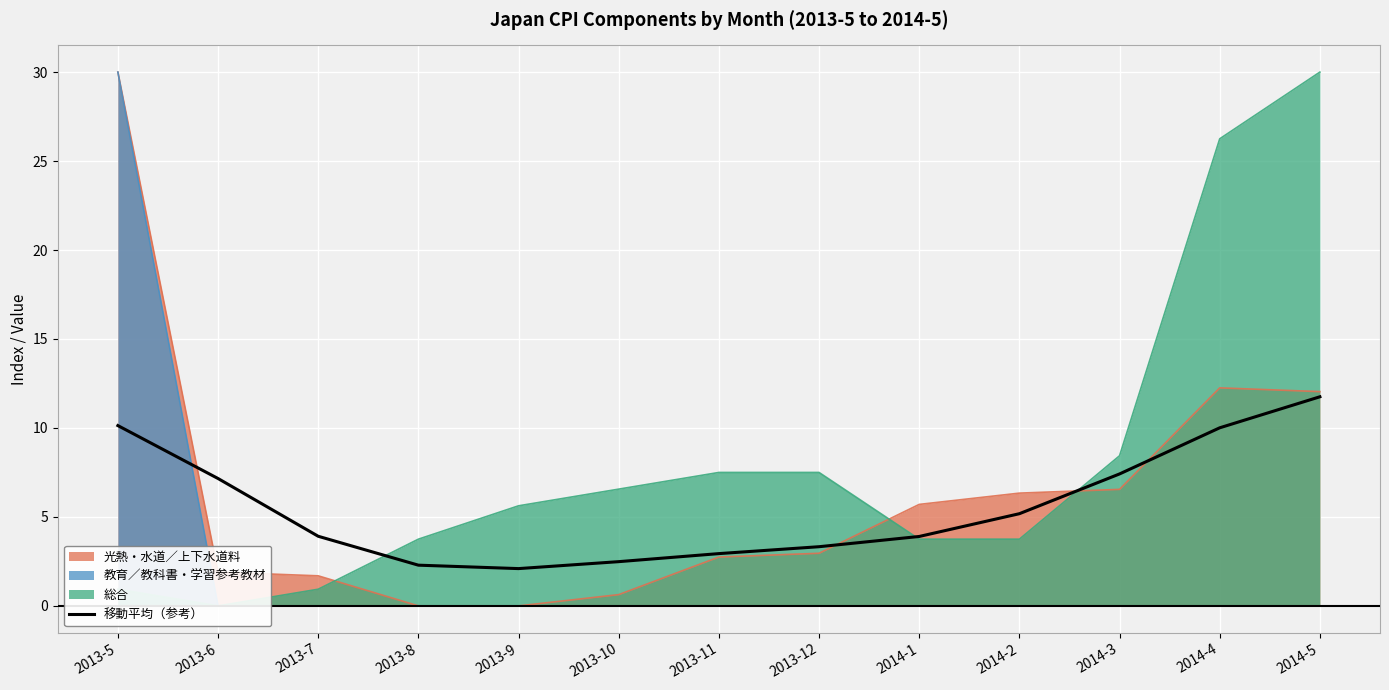

Reading left to right, what are all the values shown in this chart?

2013-5=10.1	2013-6=7.2	2013-7=3.9	2013-8=2.3	2013-9=2.1	2013-10=2.5	2013-11=2.9	2013-12=3.3	2014-1=3.9	2014-2=5.2	2014-3=7.4	2014-4=10.0	2014-5=11.8